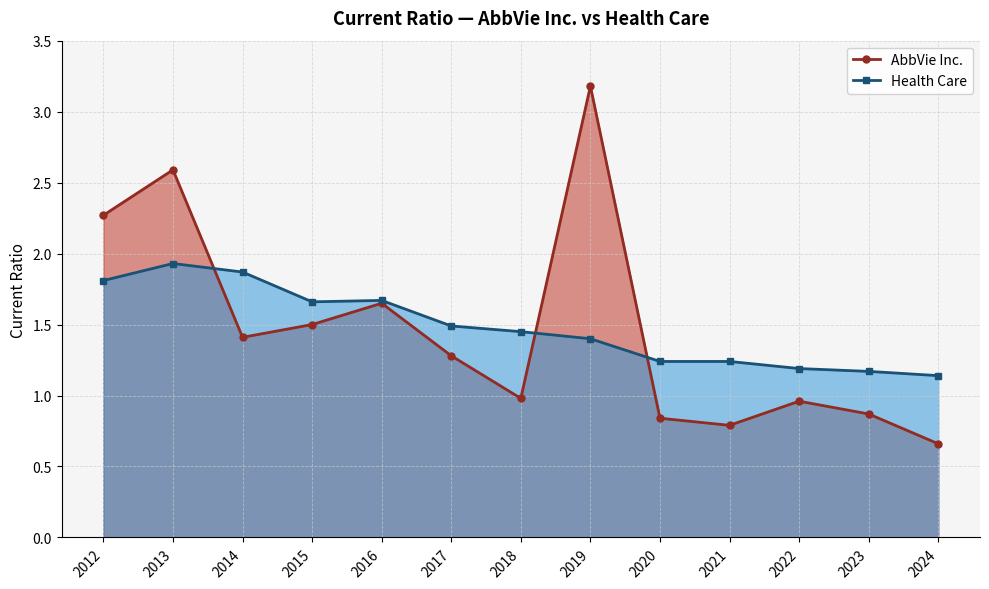

True or false: AbbVie Inc. has more than 2 points higher than both neighbors.

True